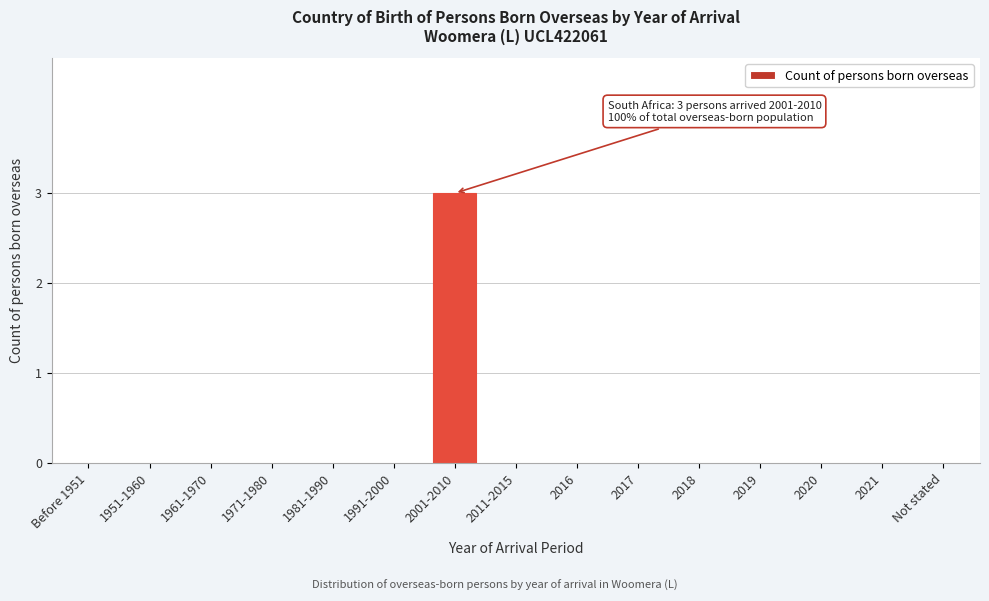

Reading right to left, extract all data points from this chart.

Not stated=0	2021=0	2020=0	2019=0	2018=0	2017=0	2016=0	2011-2015=0	2001-2010=3	1991-2000=0	1981-1990=0	1971-1980=0	1961-1970=0	1951-1960=0	Before 1951=0